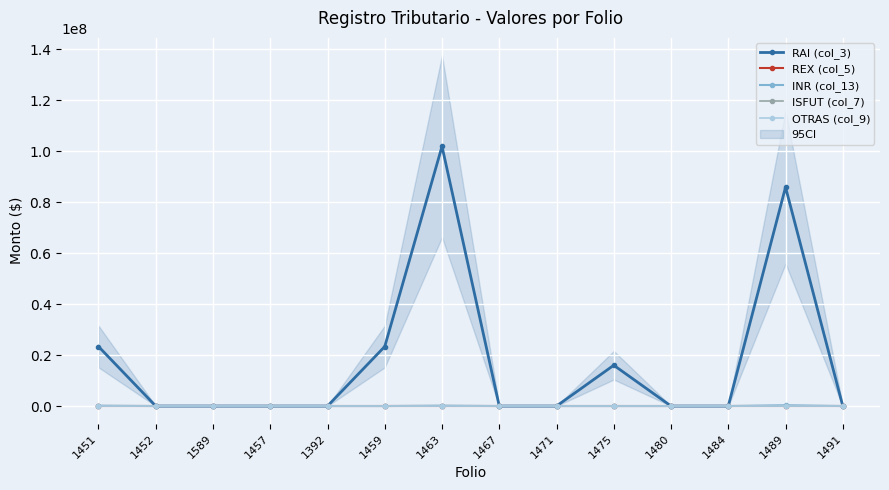

What is the maximum value shown in the chart?

101849923.5